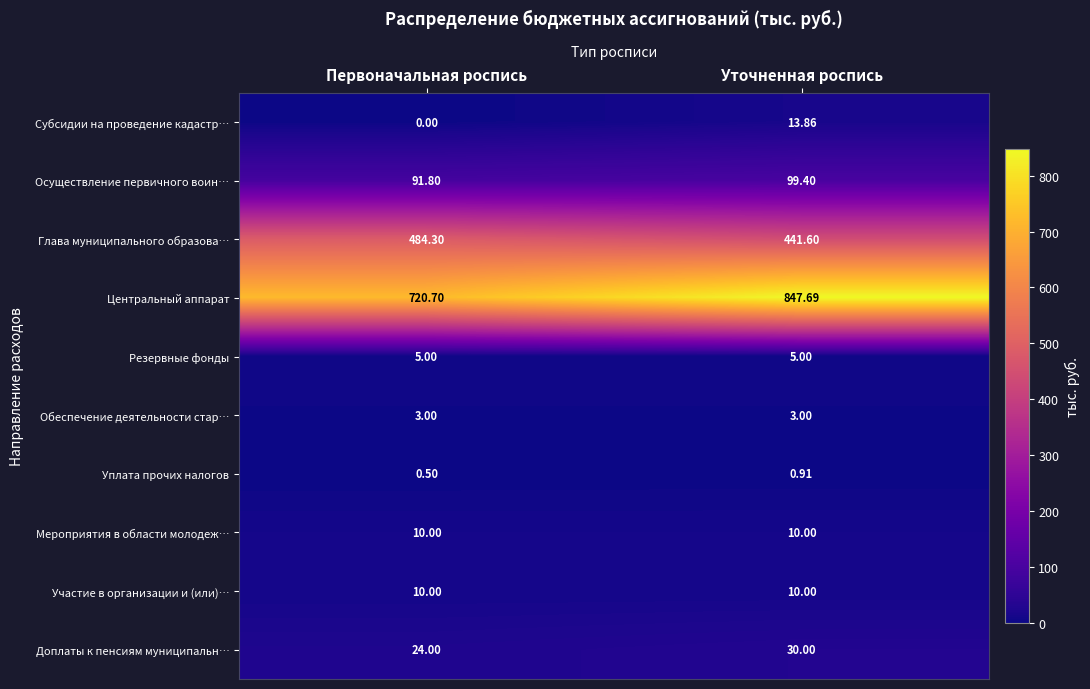

At which category is the sum across all series the highest?

Уточненная роспись